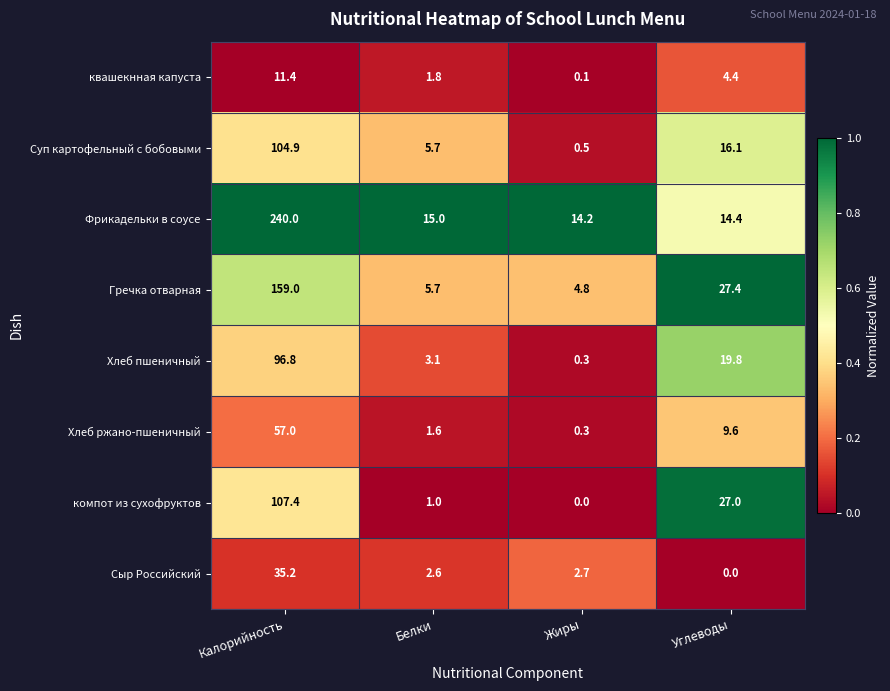

How many data points in Суп картофельный с бобовыми are above 16?

2